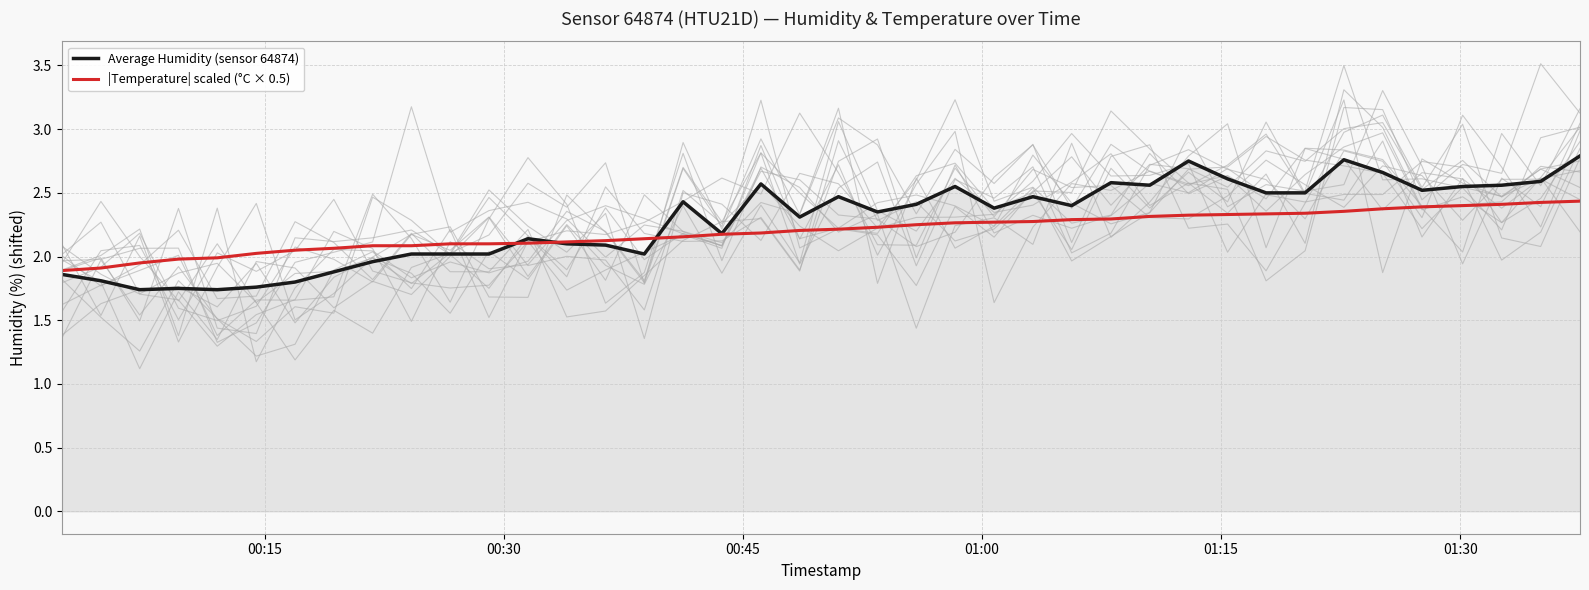

Which series has the widest spread of values?

Average Humidity (sensor 64874)